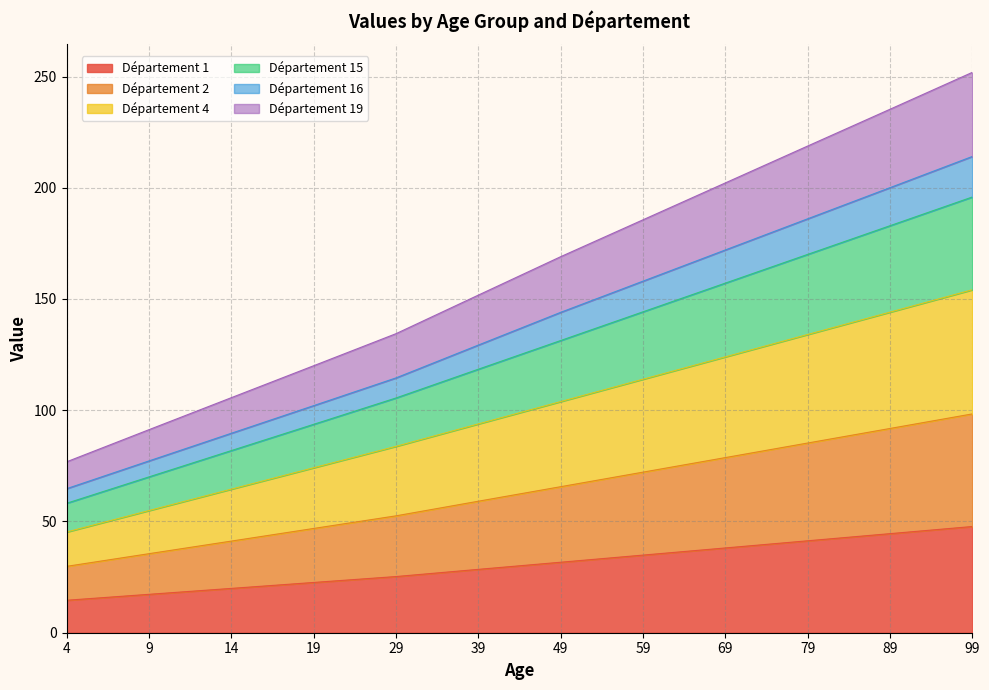

How many lines are shown in the chart?

6